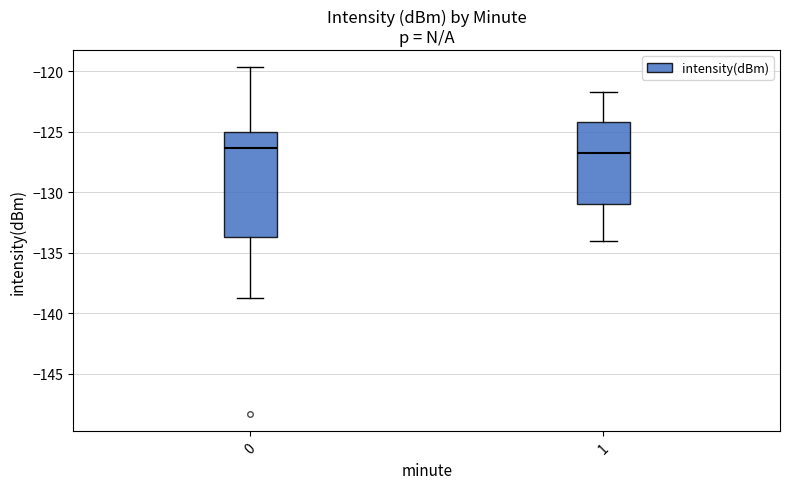

Reading left to right, transcribe this box plot: for each box, give where its median line is, the range the box spans, and where its two whiskers end, as read against the y-axis. The values are not printed on the chart, so give them approximately, as read against the axis.

0: median -126.5, box -133.5 to -125.0, whiskers -139.0 to -119.5
1: median -127.0, box -131.0 to -124.0, whiskers -134.0 to -121.5